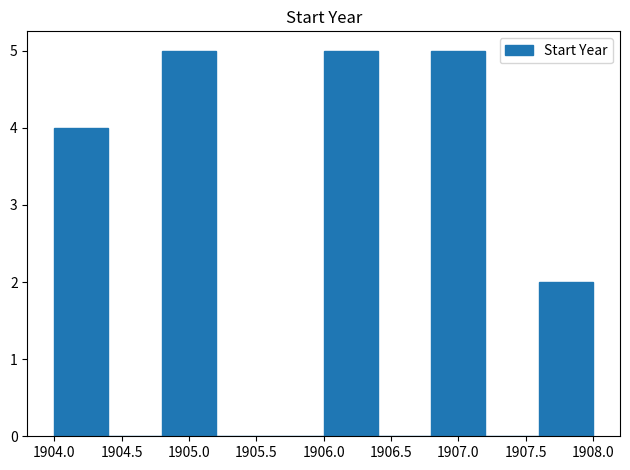

Reading left to right, transcribe this chart: for each bar, give the range it covers on the x-axis and its height. The values are not printed on the chart, so give them approximately, as read against the axis.

1904.0 to 1904.4: 4
1904.4 to 1904.8: 0
1904.8 to 1905.2: 5
1905.2 to 1905.6: 0
1905.6 to 1906.0: 0
1906.0 to 1906.4: 5
1906.4 to 1906.8: 0
1906.8 to 1907.2: 5
1907.2 to 1907.6: 0
1907.6 to 1908.0: 2